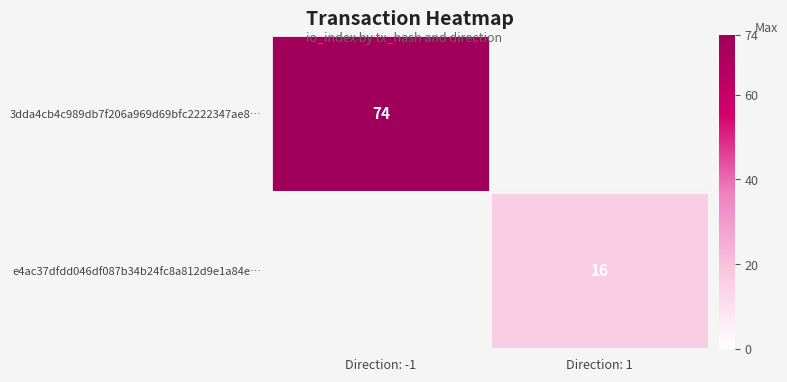

The e4ac37dfdd046df087b34b24fc8a812d9e1a84e… series shows 16 at Direction: 1. True or false?

True